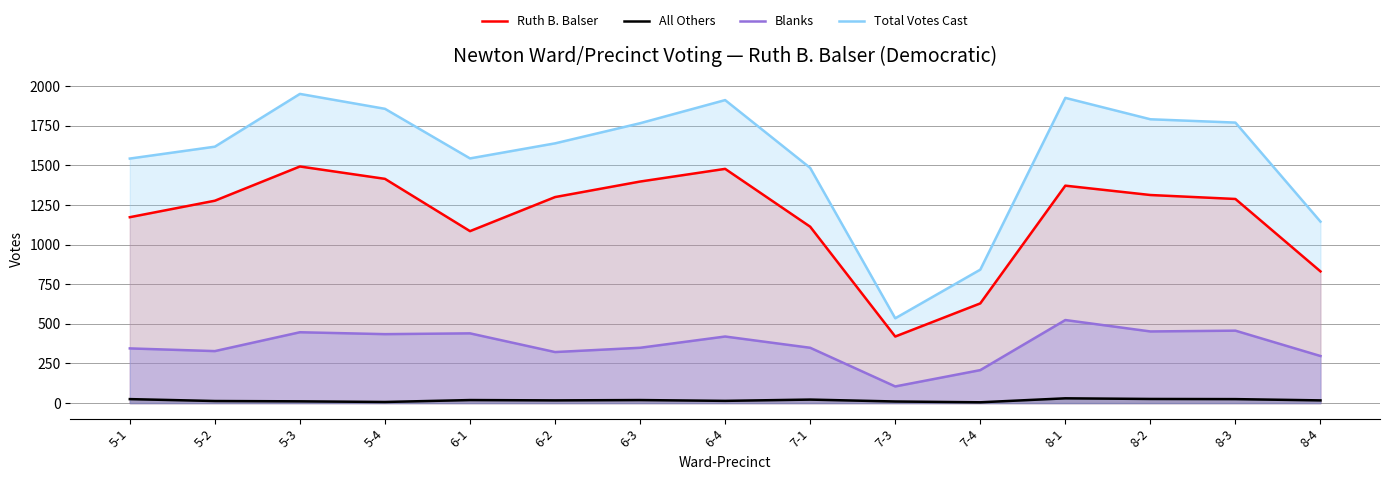

Does the chart have visible grid lines?

Yes